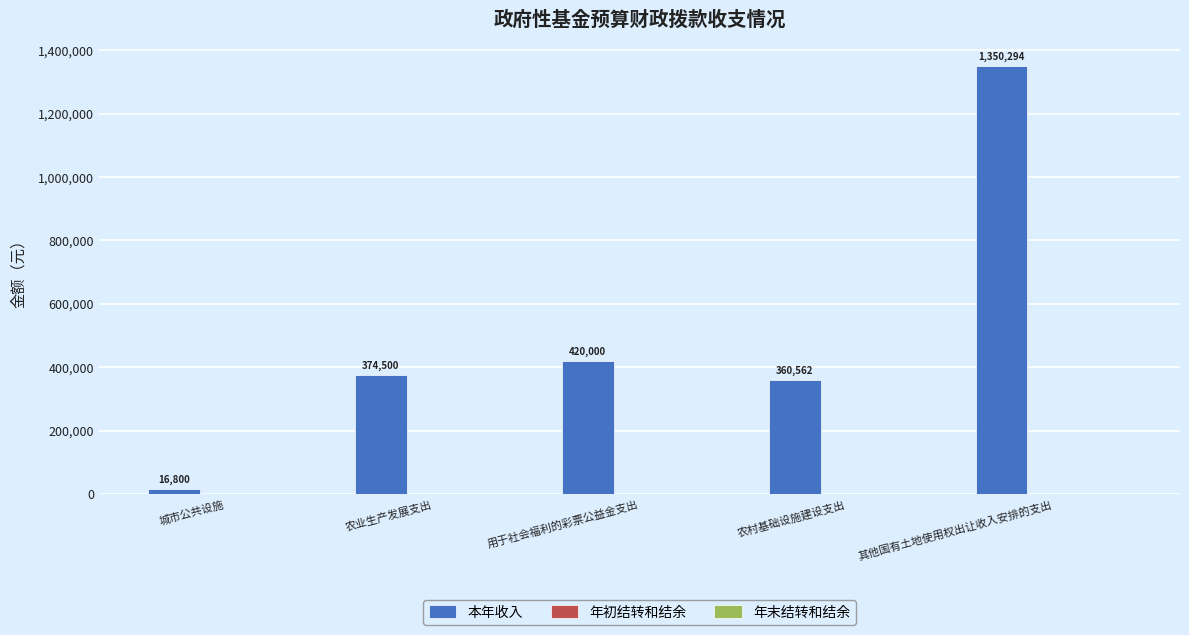

How many categories are shown in the chart?

5